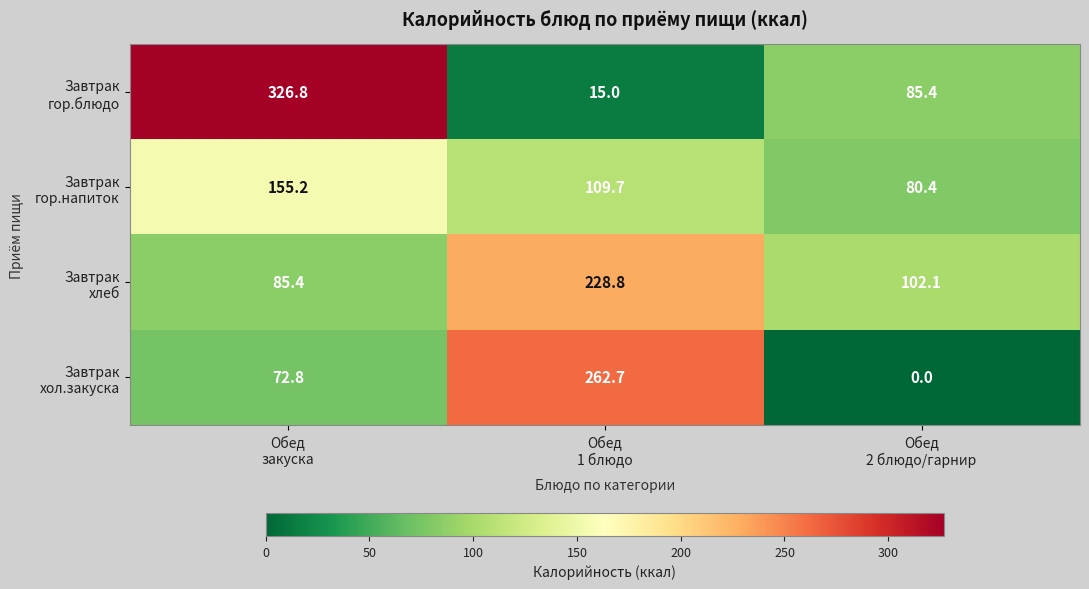

At how many categories does at least one series exceed 4?

3